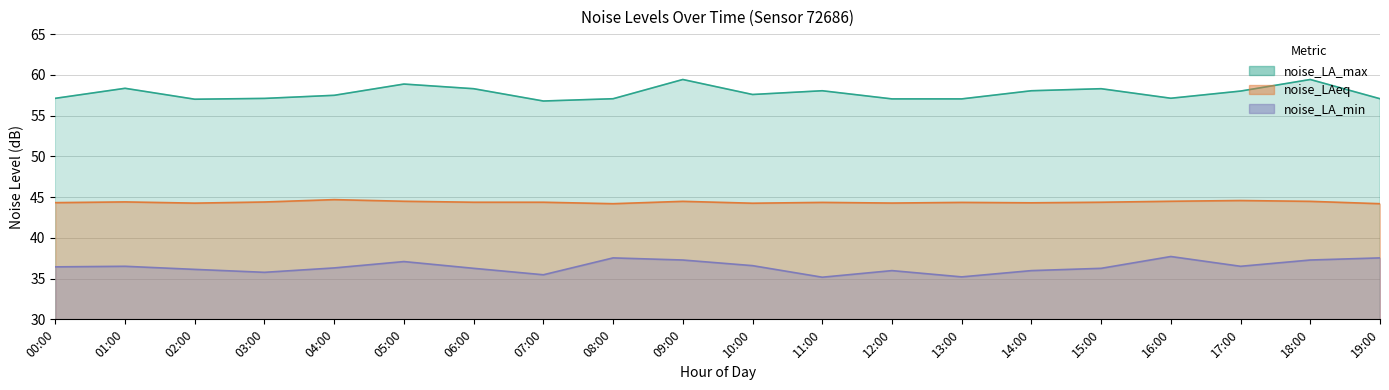

Between 05:00 and 07:00, which series saw the biggest shift?

noise_LA_max